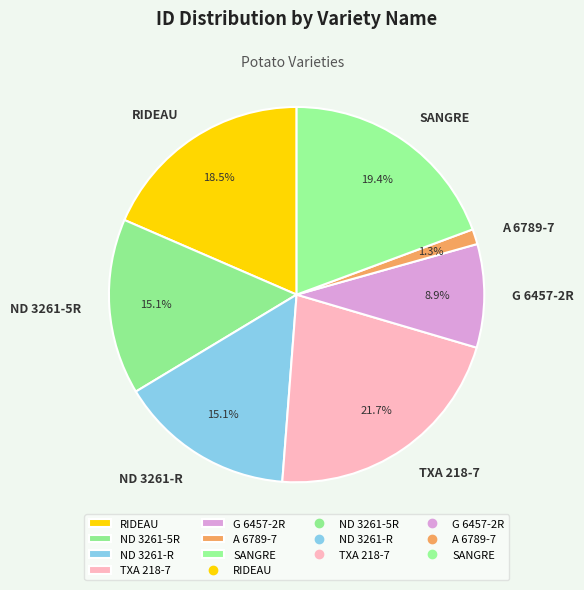

Which has a higher value, TXA 218-7 or SANGRE?

TXA 218-7